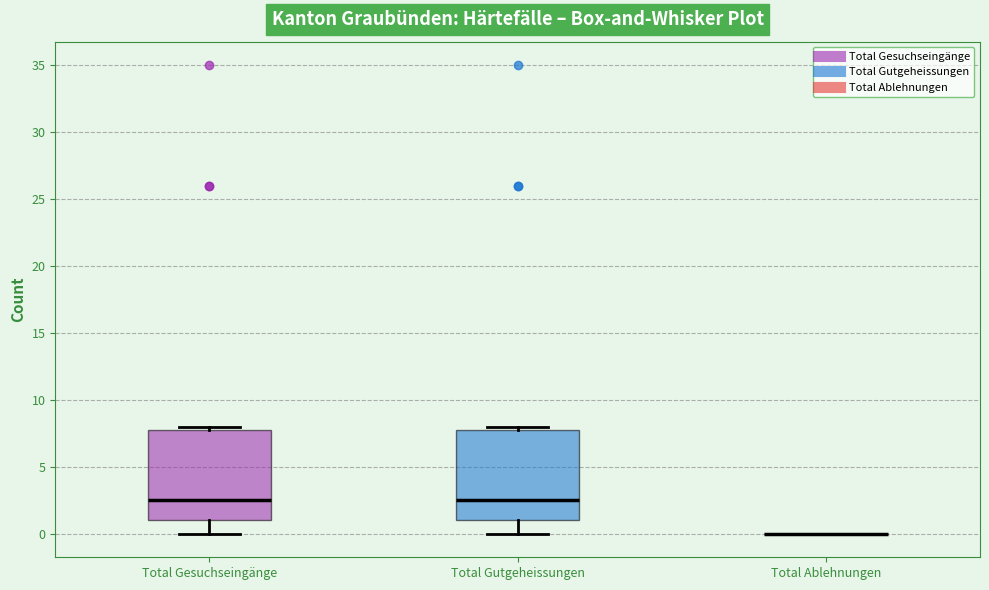

Reading left to right, transcribe this box plot: for each box, give where its median line is, the range the box spans, and where its two whiskers end, as read against the y-axis. The values are not printed on the chart, so give them approximately, as read against the axis.

Total Gesuchseingänge: median 2.5, box 1.0 to 8.0, whiskers 0.0 to 8.0 (just above the box's upper edge)
Total Gutgeheissungen: median 2.5, box 1.0 to 8.0, whiskers 0.0 to 8.0 (just above the box's upper edge)
Total Ablehnungen: box collapsed to a line at 0.0, whiskers 0.0 to 0.0